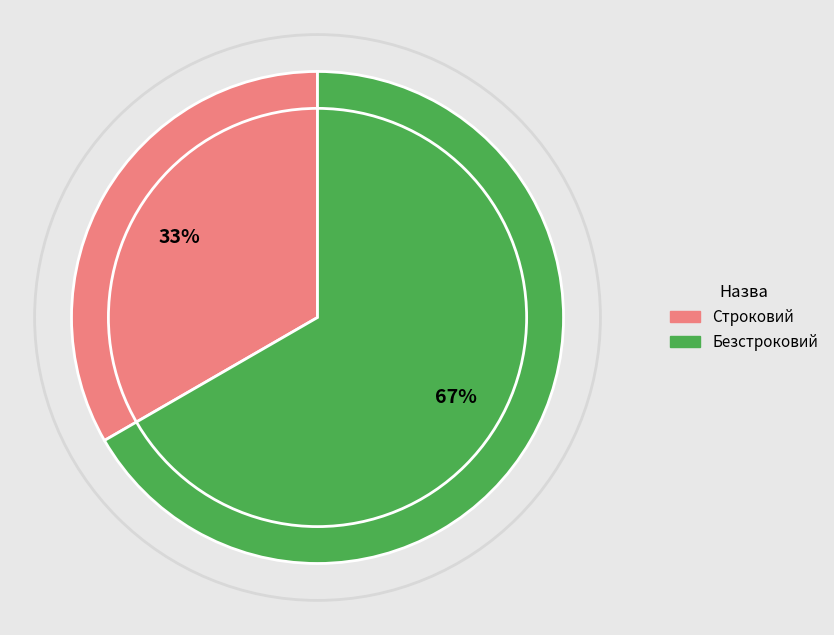

Combined, do Безстроковий and Строковий account for over 50%?

Yes